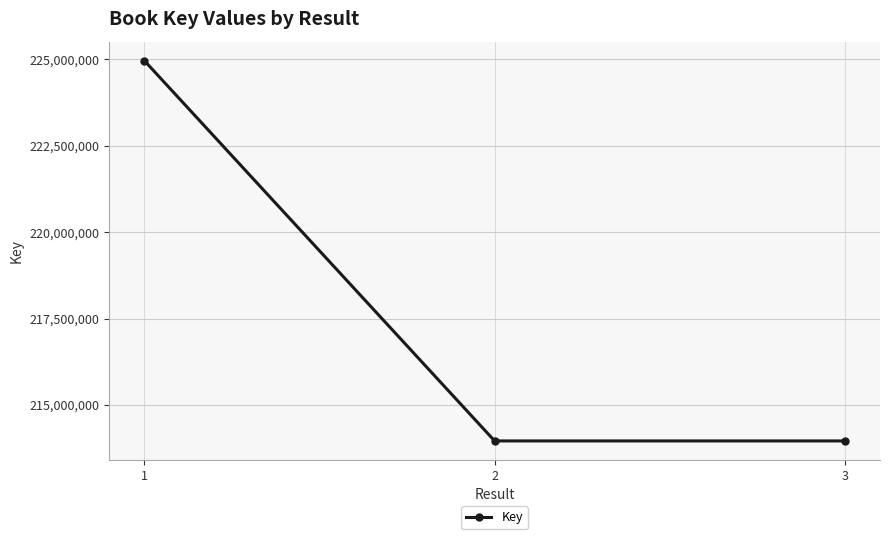

What is the average value?

217628738